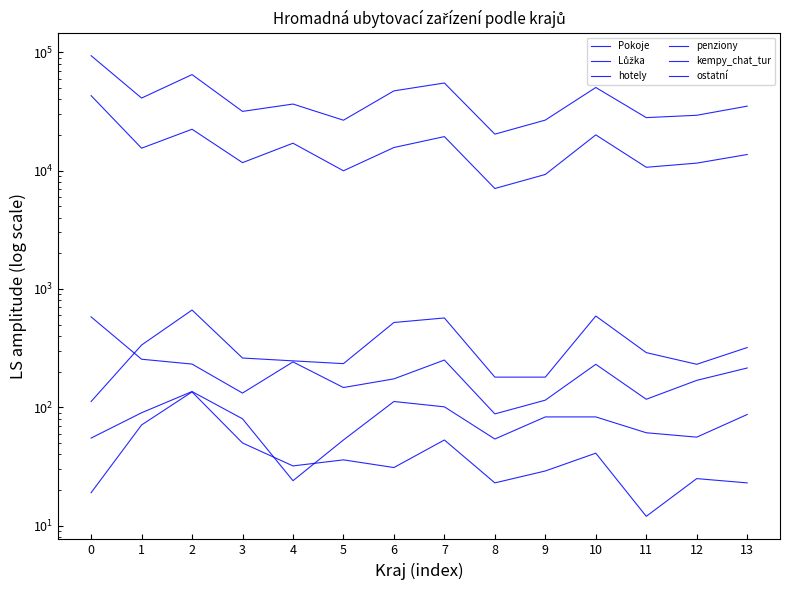

What is the spread (max minus min) of values at 2?

64598